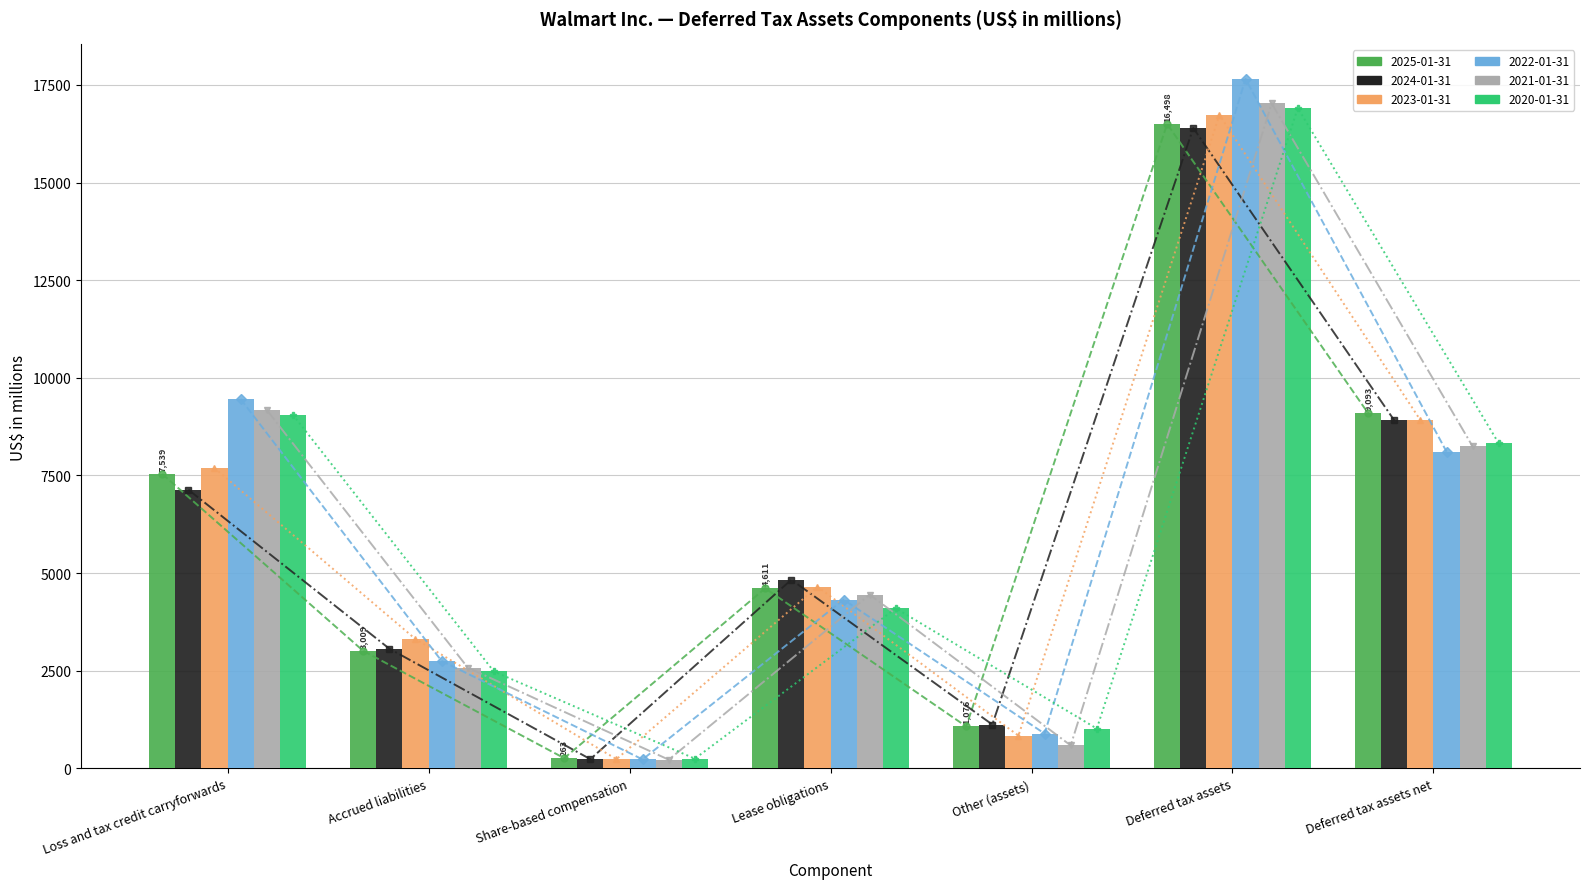

List the series in order of their peak value, lowest first.

2024-01-31, 2025-01-31, 2023-01-31, 2020-01-31, 2021-01-31, 2022-01-31